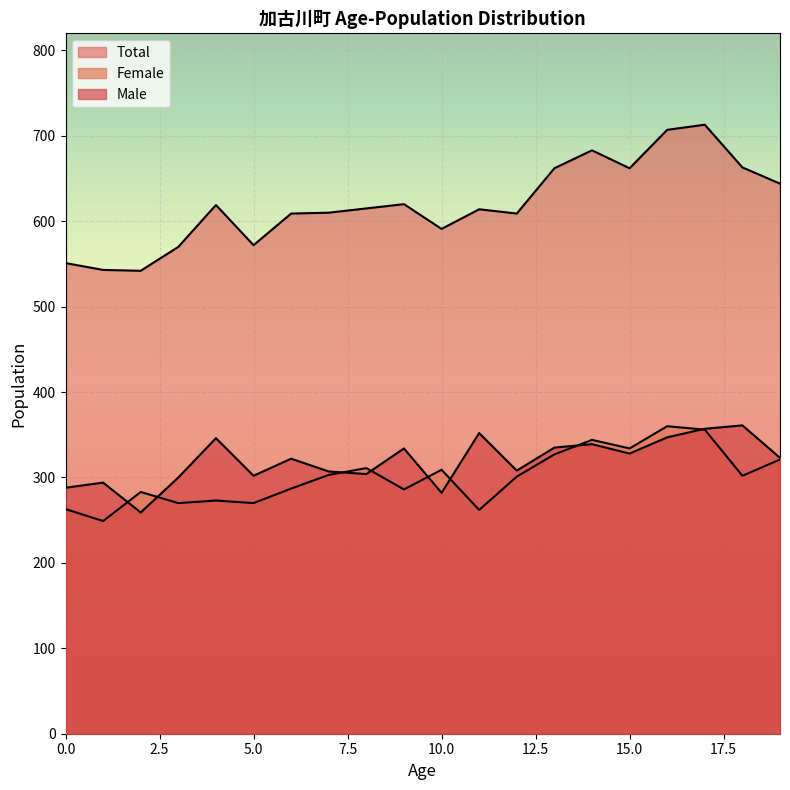

Rank the categories by Male value from highest to lowest.

18, 17, 11, 16, 4, 14, 13, 9, 15, 19, 6, 12, 7, 8, 5, 3, 1, 0, 10, 2